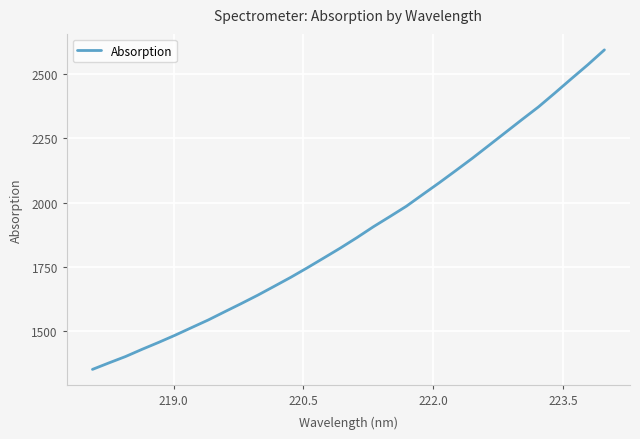

What is the smallest value displayed?

1351.8